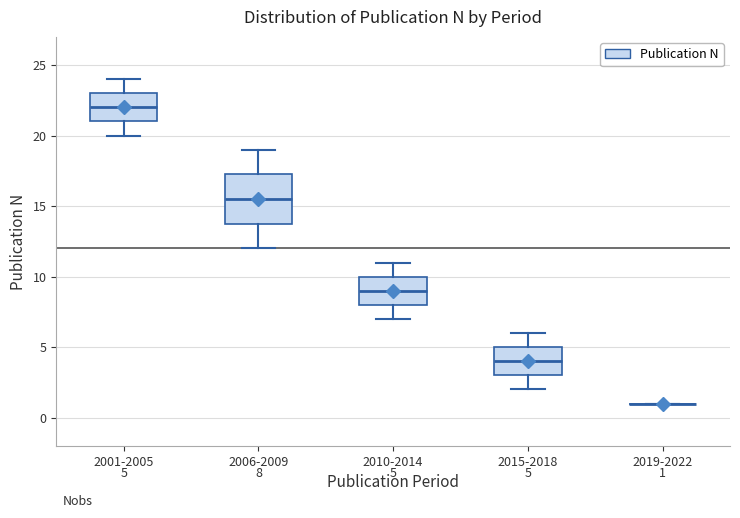

Comparing the boxes themselves (not the whiskers), which one is the tallest?

2006-2009